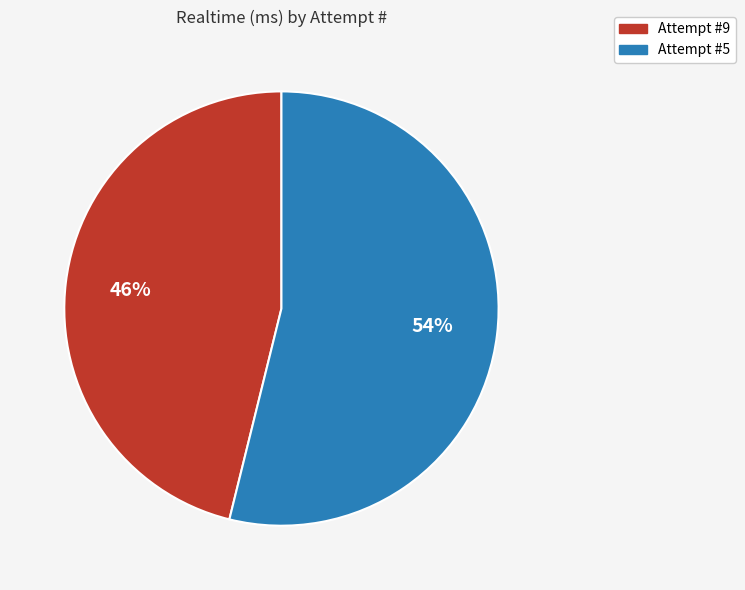

To the nearest percent, what is the difference between the largest and smallest slice percentages?

8%